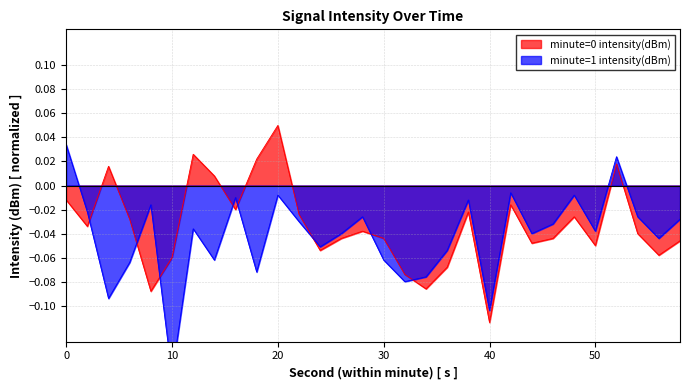

How many negative values does the minute=0 intensity(dBm) series have?

24